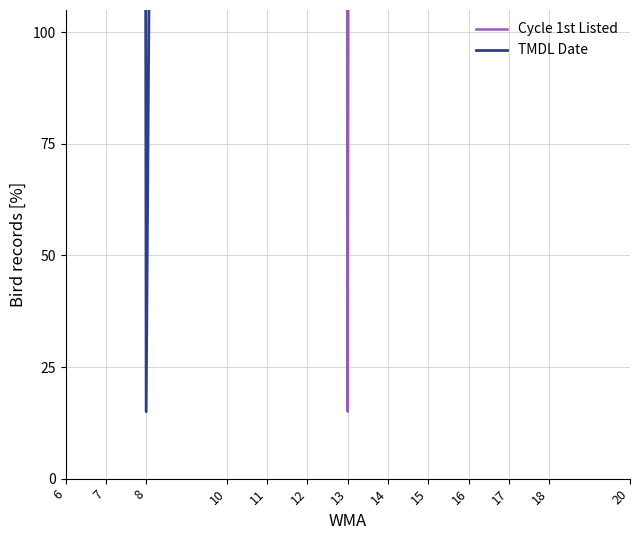

Reading left to right, list all the values displayed in this chart.

Cycle 1st Listed: 6=6681.7	7=7515.0	8=2515.0	10=5848.3	11=6681.7	12=6681.7	13=15.0	14=6681.7	15=4181.7	16=6681.7	17=6681.7	18=6681.7	20=6681.7
TMDL Date: 6=2640.0	7=7515.0	8=15.0	10=2640.0	11=4890.0	12=4890.0	13=3765.0	14=3765.0	15=3765.0	16=3765.0	17=4890.0	18=2640.0	20=4890.0